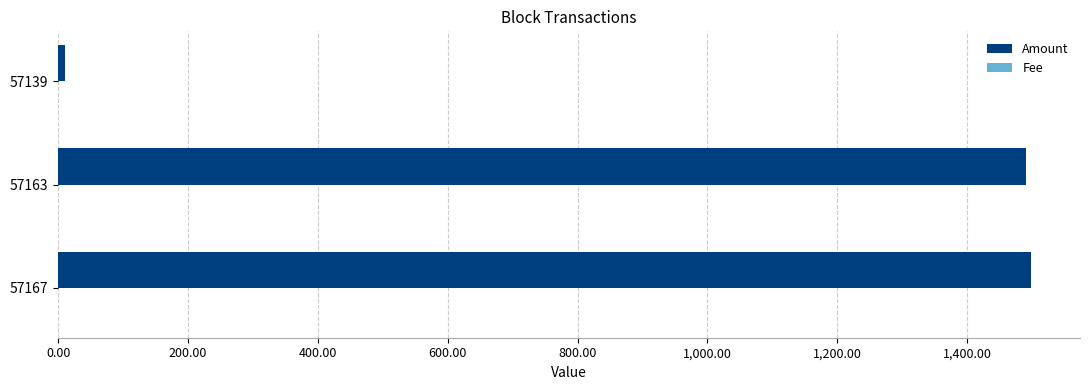

What is the sum of all Amount values?

2998.9